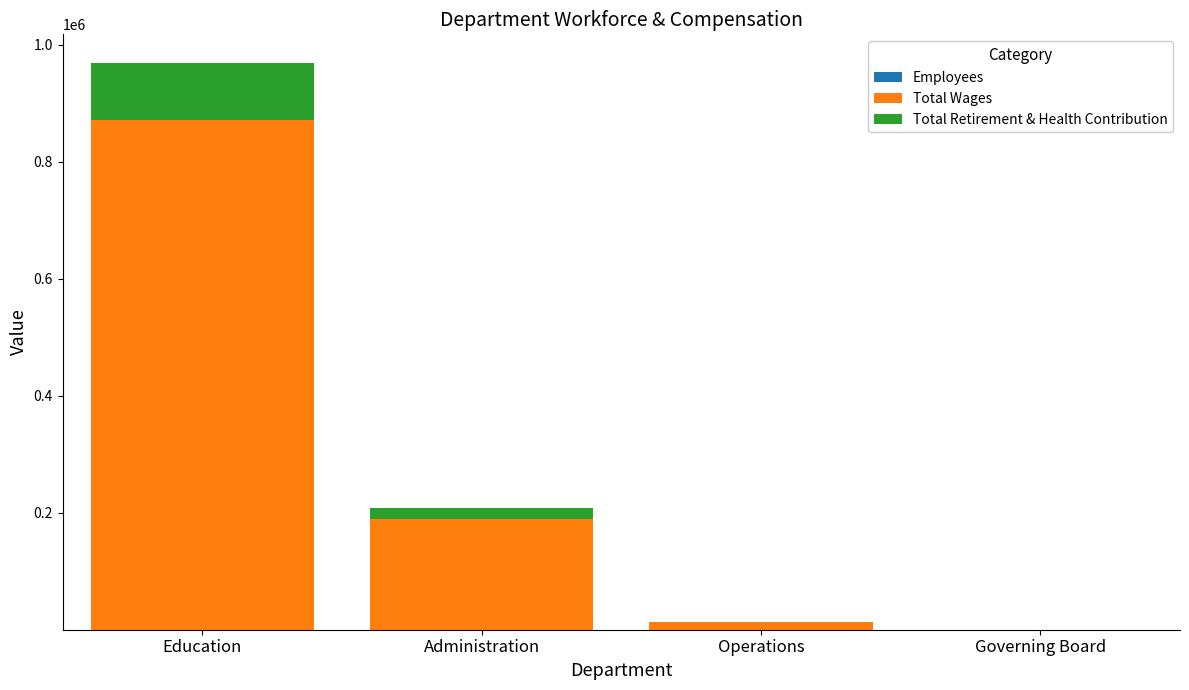

At which category is the sum across all series the highest?

Education